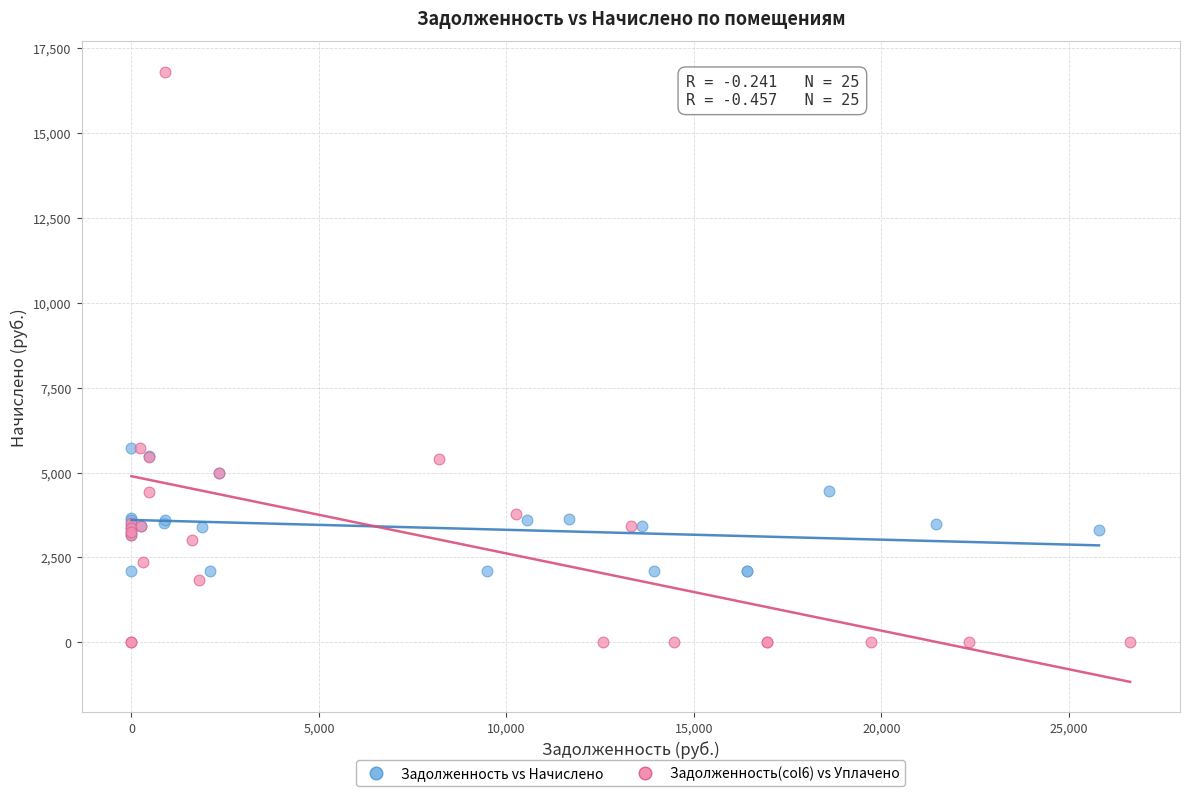

Which series reaches the minimum Y coordinate?

Задолженность(col6) vs Уплачено